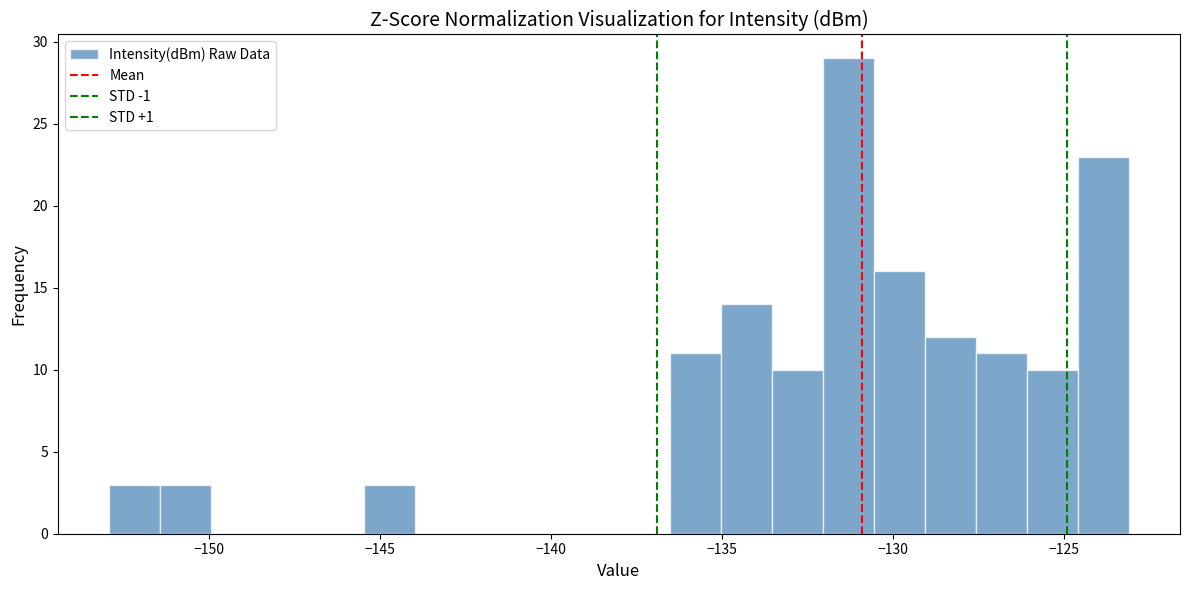

Read against the x-axis, roughly where is the centre of the tallest bar?

-131.5